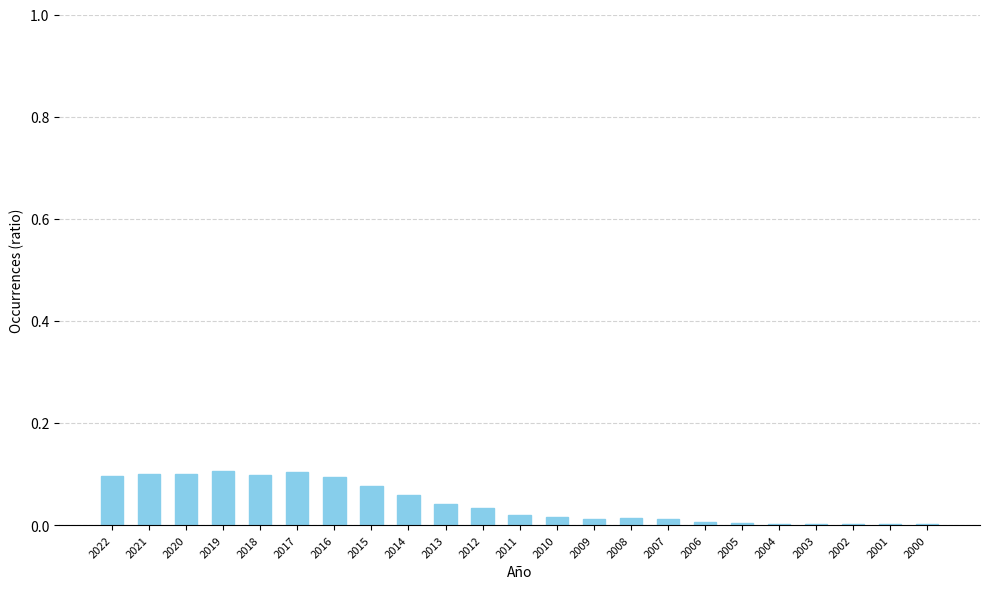

The value at 2009 is 0.0. True or false?

True